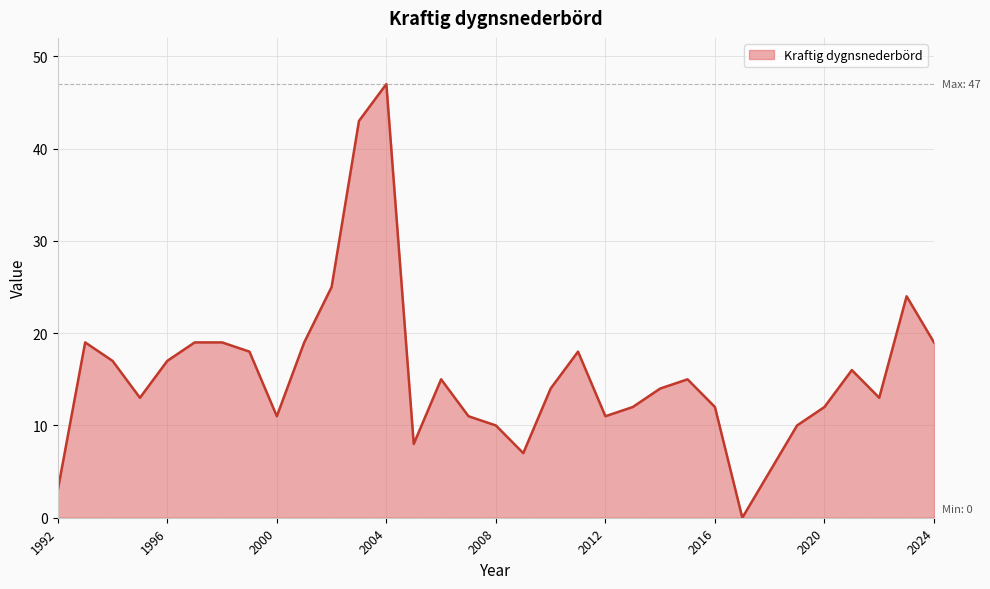

What is the difference between the maximum and minimum values?

47